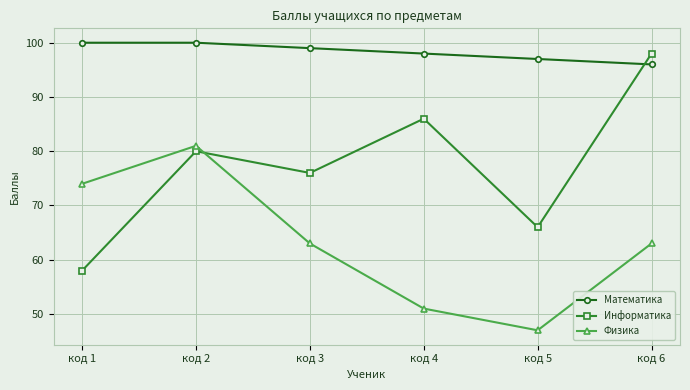

What is the sum of all Математика values?

590